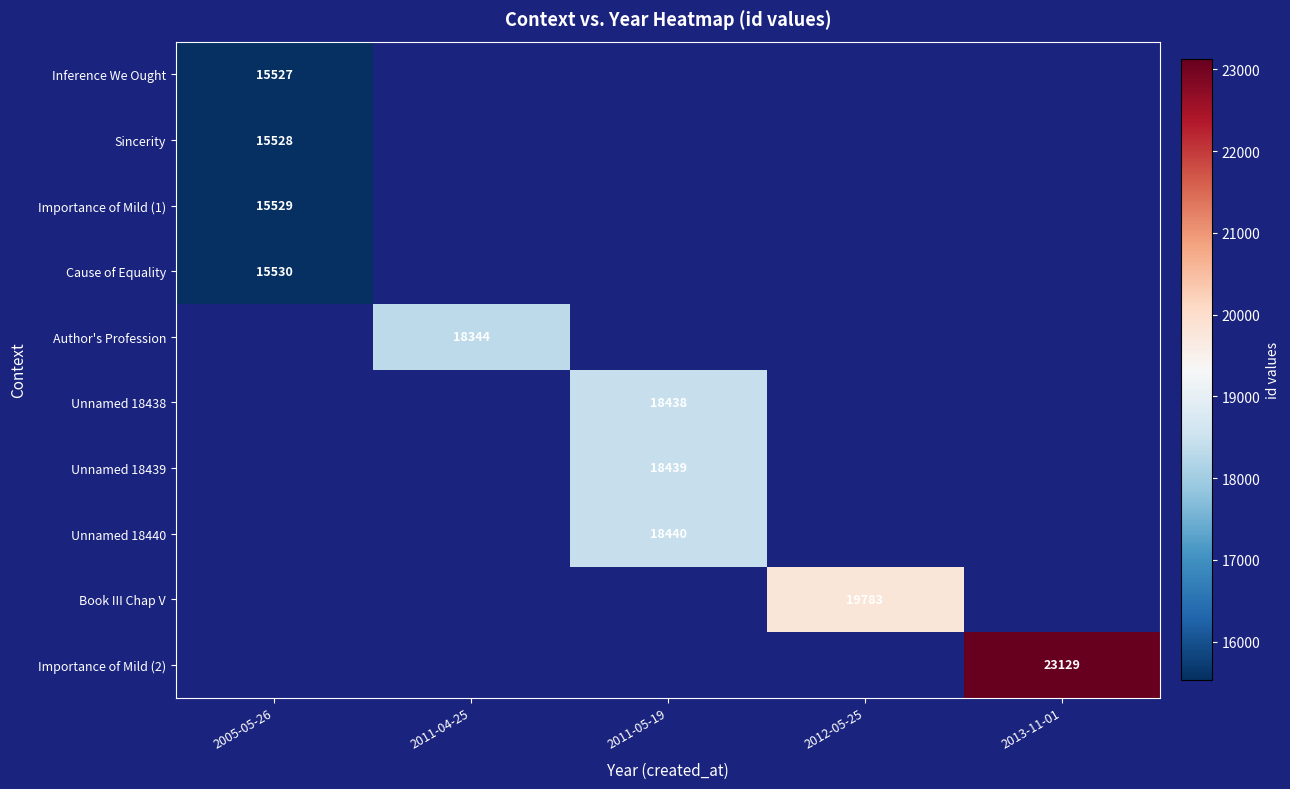

At which category is the sum across all series the highest?

2005-05-26